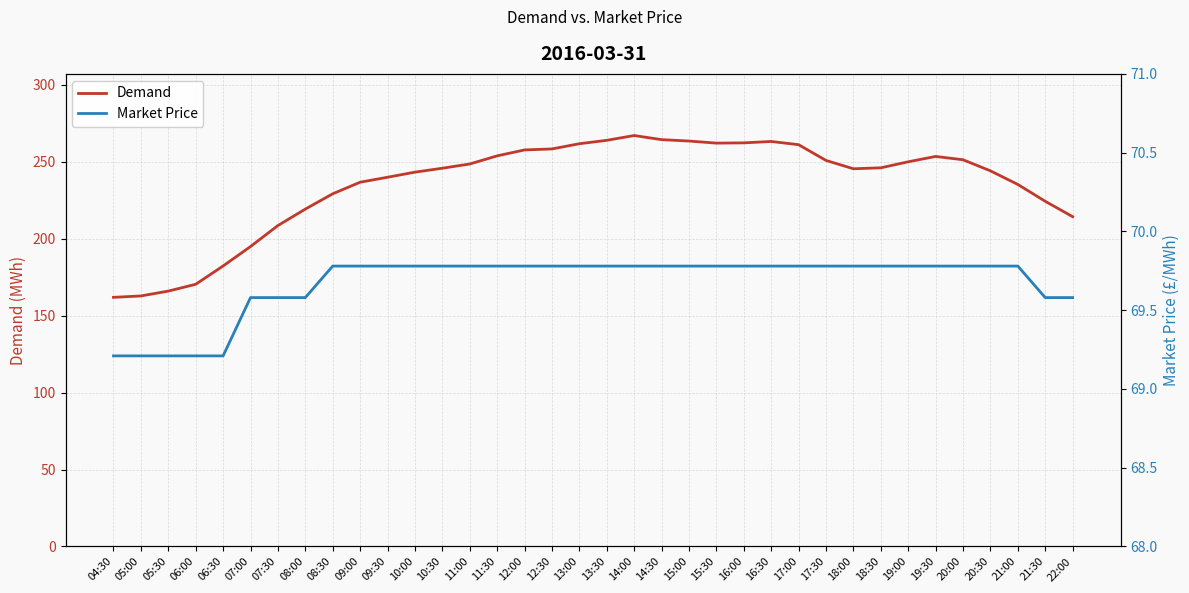

How many interior local peaks does the Demand series have?

3